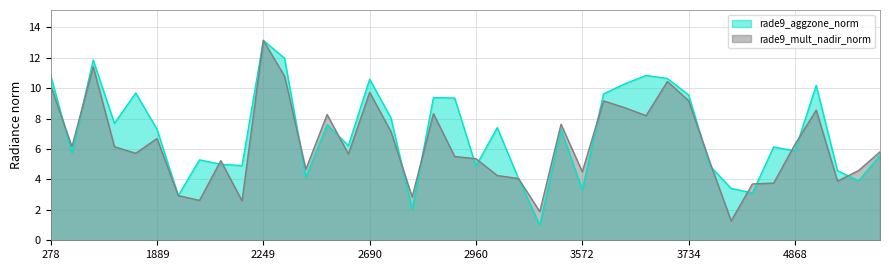

Which series ends up on top after the final intersection of rade9_aggzone_norm and rade9_mult_nadir_norm?

rade9_mult_nadir_norm